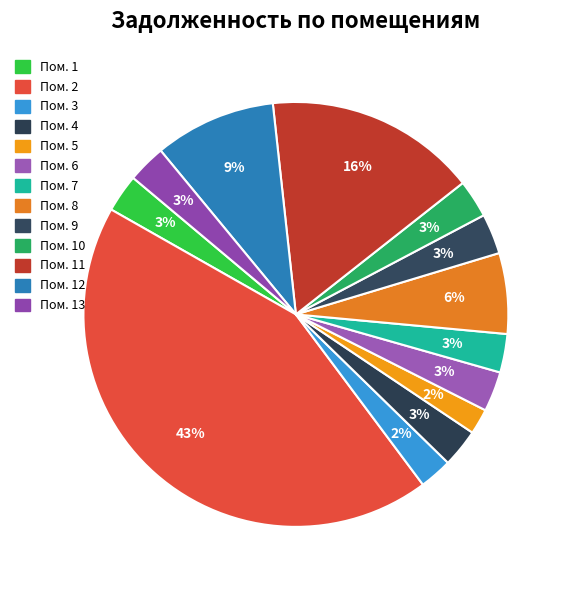

Which slice is the smallest?

5